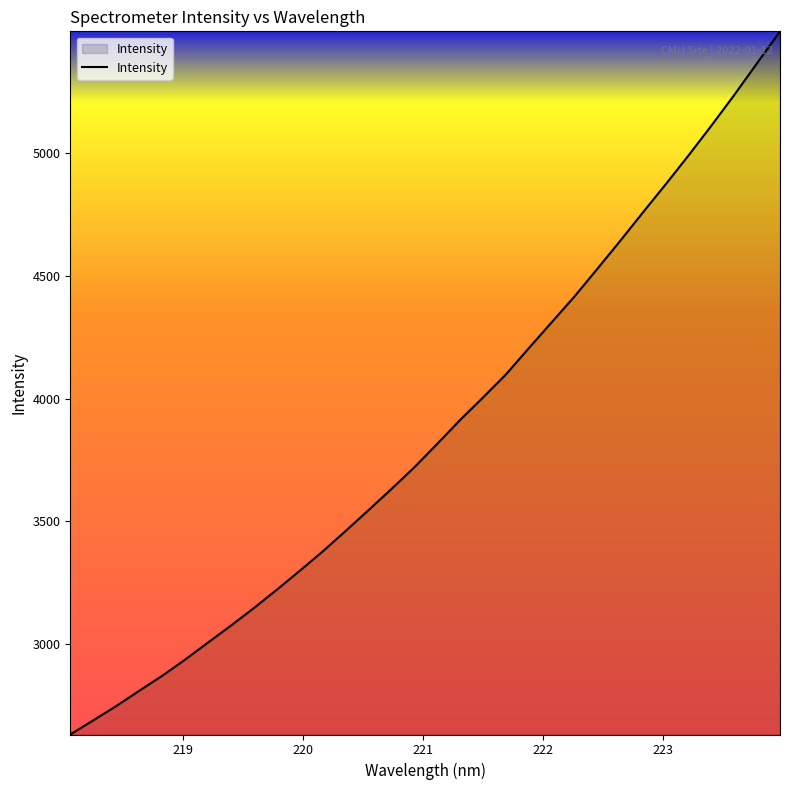

What is the minimum value shown in the chart?

2631.6